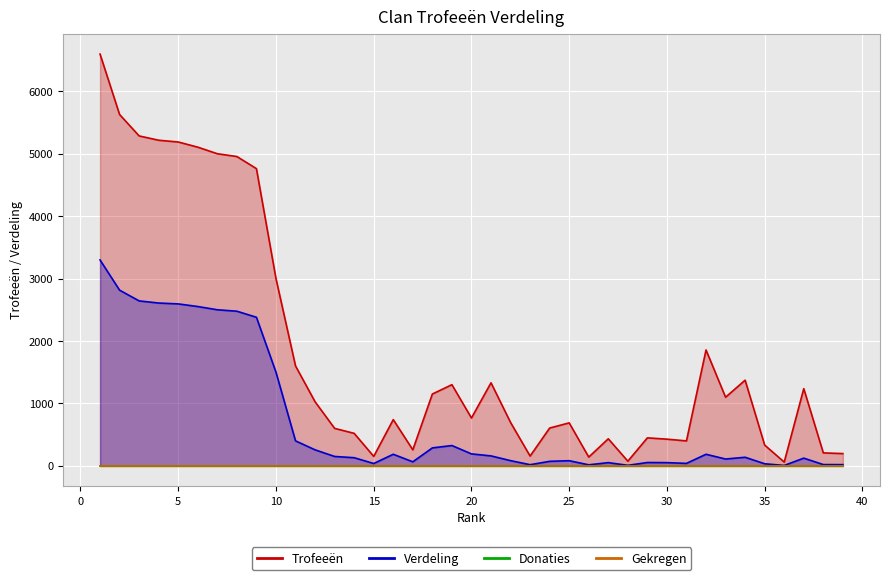

What is the sum of the Verdeling values at 17 and 12?

320